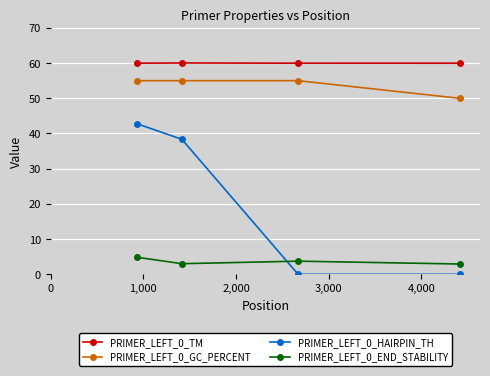

What is the greatest value displayed?

60.0